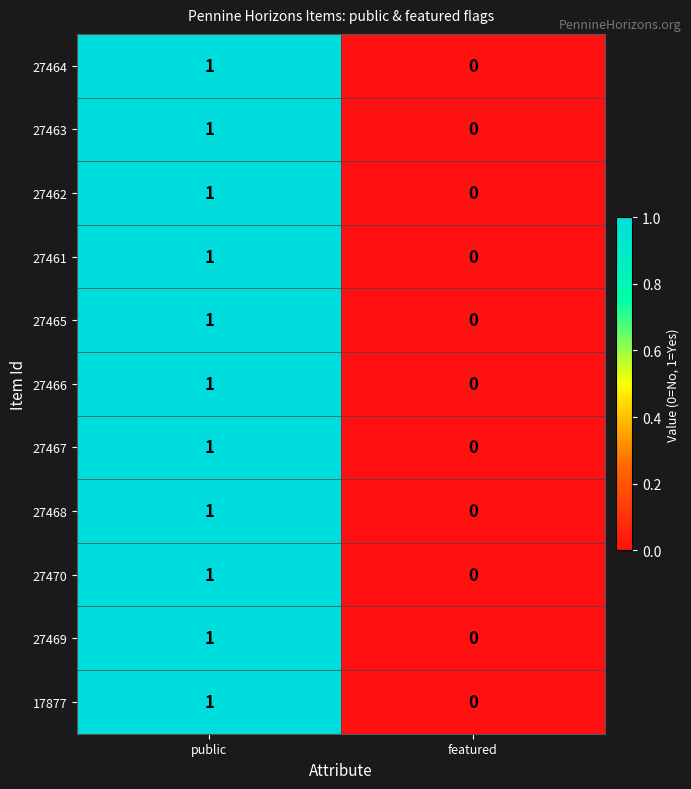

What is the total value across all series at public?

11